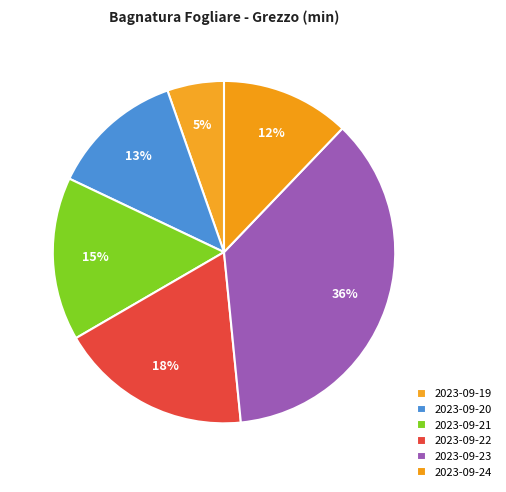

How many segments does this pie chart have?

6